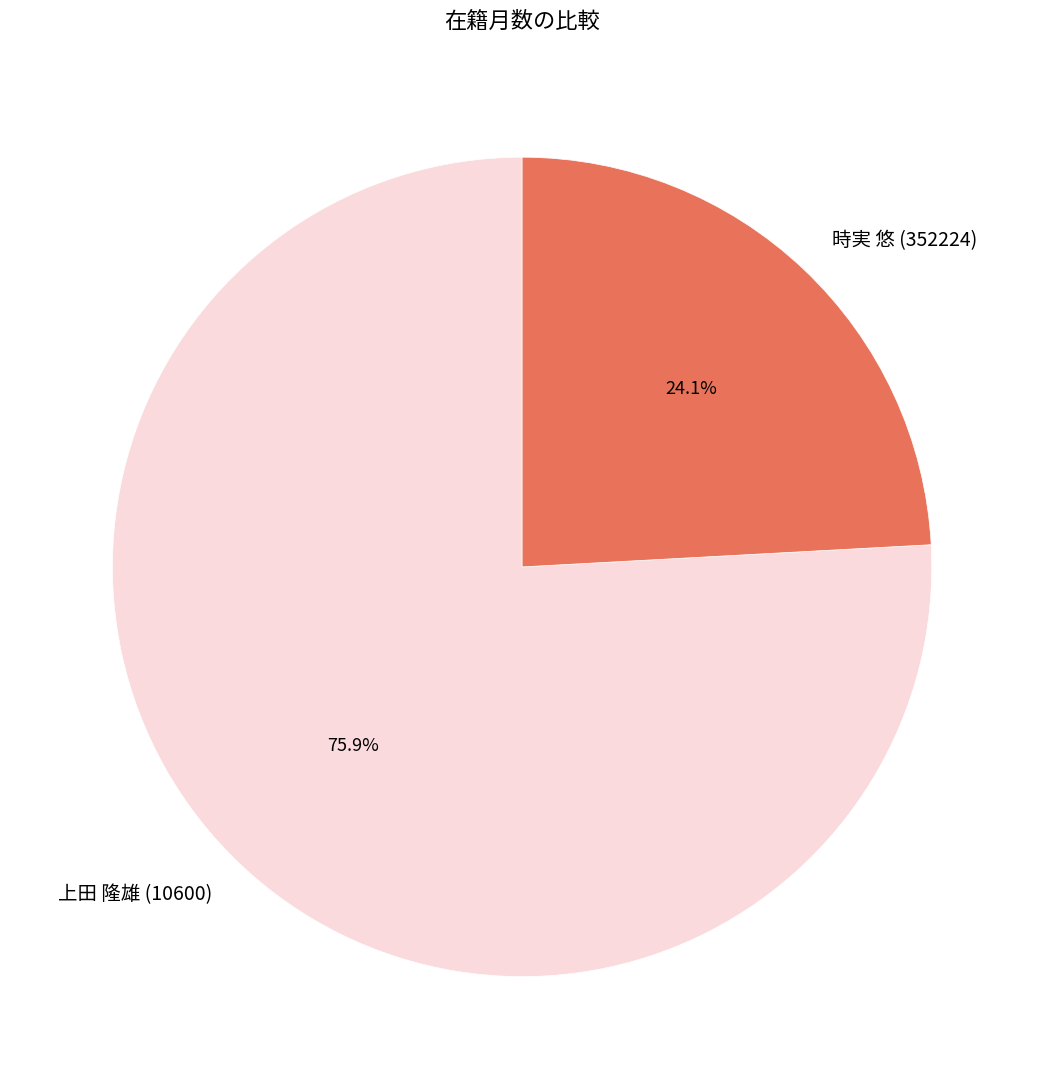

To the nearest percent, what is the average slice percentage?

50%